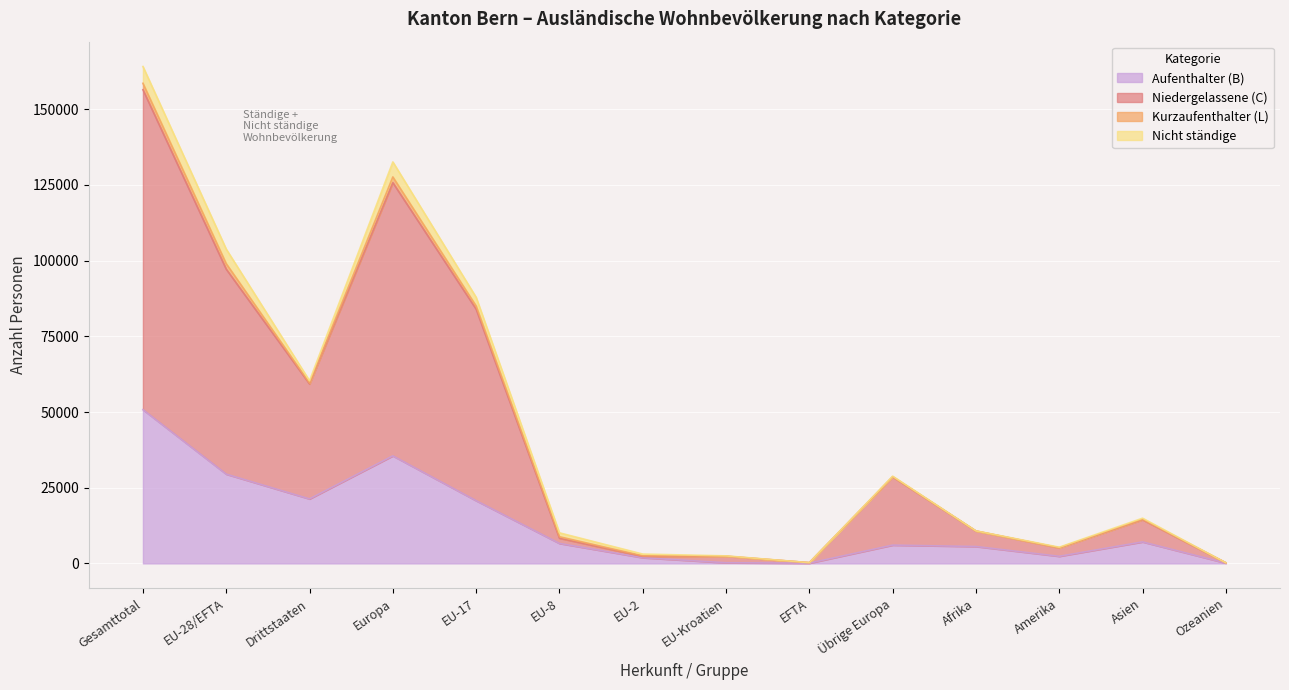

What is the smallest value displayed?

78